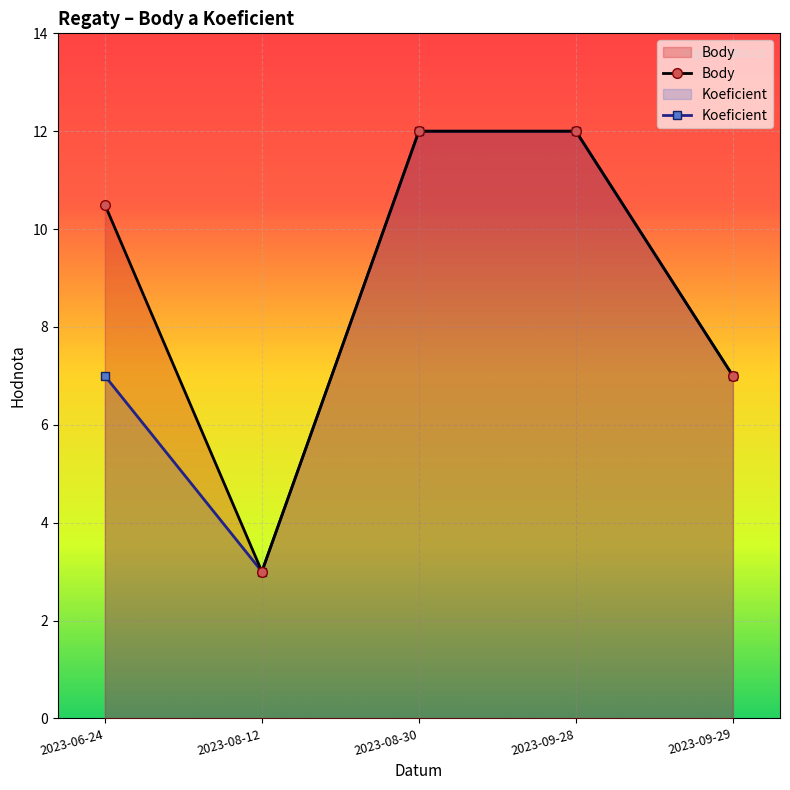

Read the Koeficient value at 2023-09-29.

7.0